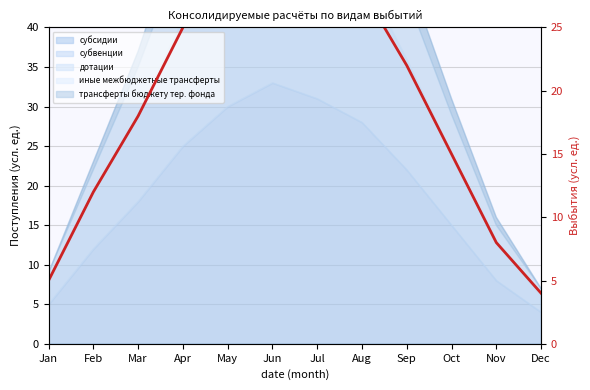

What is the ratio of the value at Mar to the value at Jan?

3.6